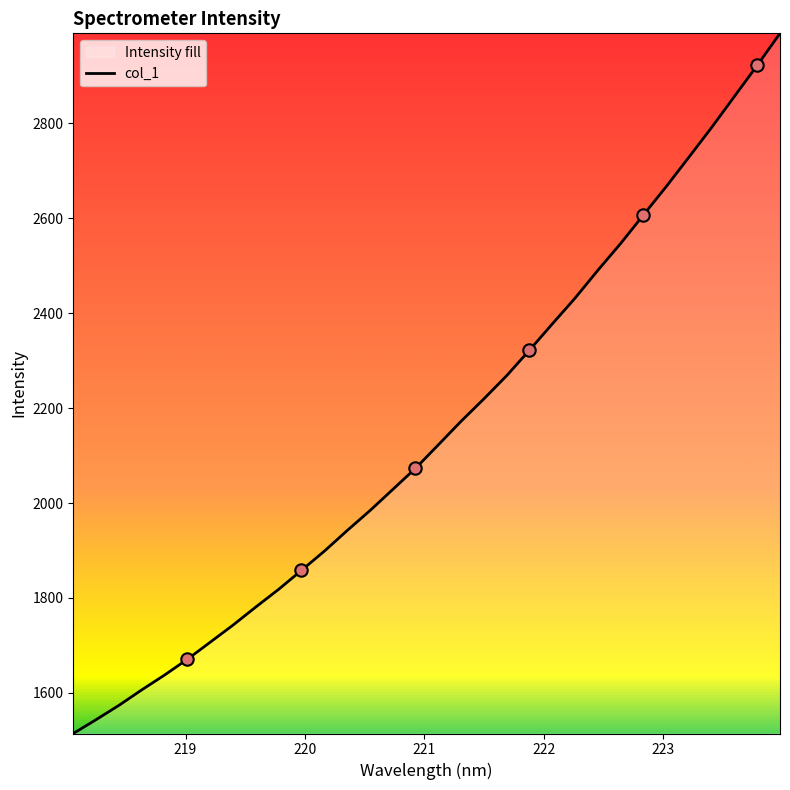

What is the maximum value shown in the chart?

2989.9